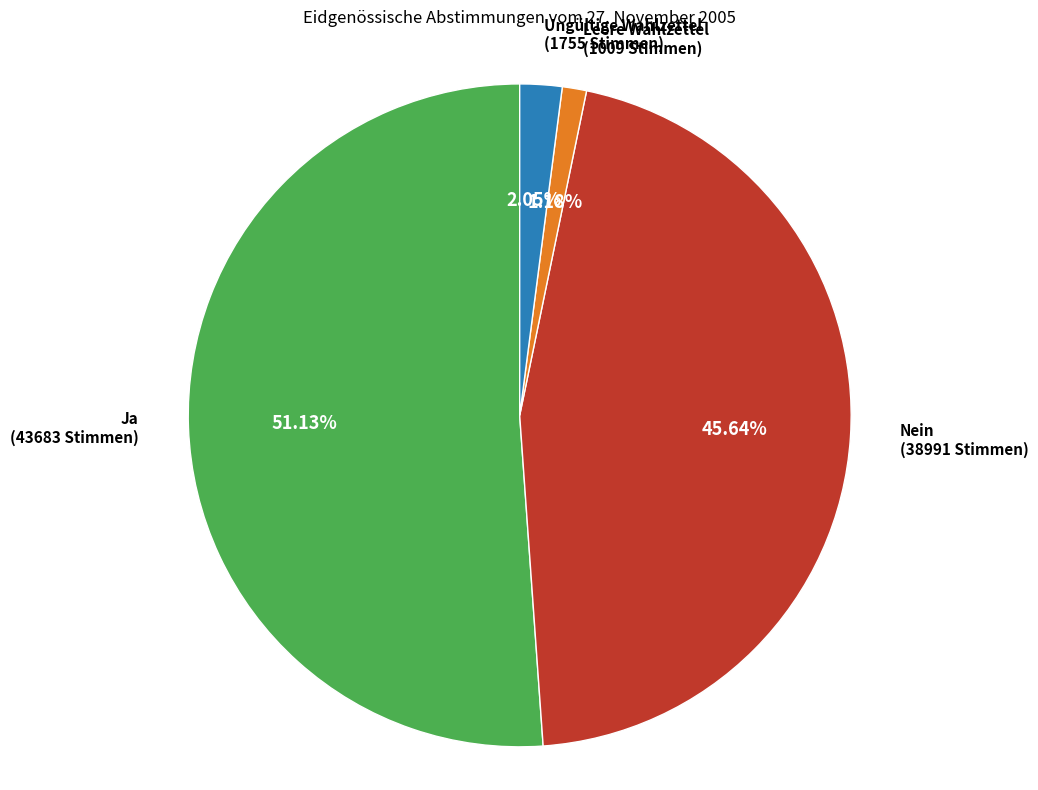

Count the number of slices in the pie.

4